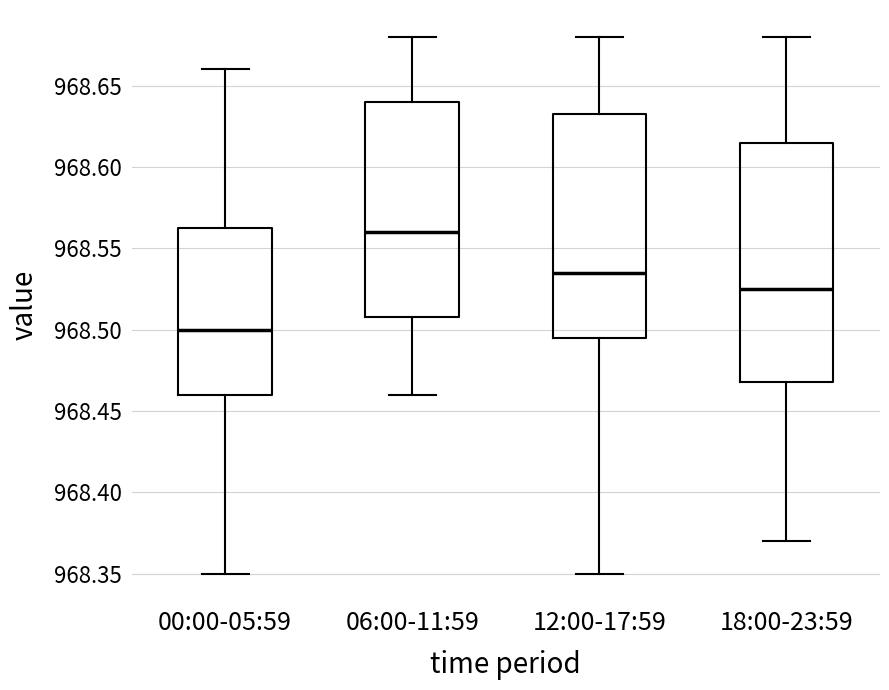

Reading left to right, read every box against the y-axis: the position of its median line, the range the box covers, and the ends of its whiskers. The values are not printed on the chart, so give them approximately, as read against the axis.

00:00-05:59: median 968.500, box 968.460 to 968.565, whiskers 968.350 to 968.660
06:00-11:59: median 968.560, box 968.510 to 968.640, whiskers 968.460 to 968.680
12:00-17:59: median 968.535, box 968.495 to 968.635, whiskers 968.350 to 968.680
18:00-23:59: median 968.525, box 968.470 to 968.615, whiskers 968.370 to 968.680